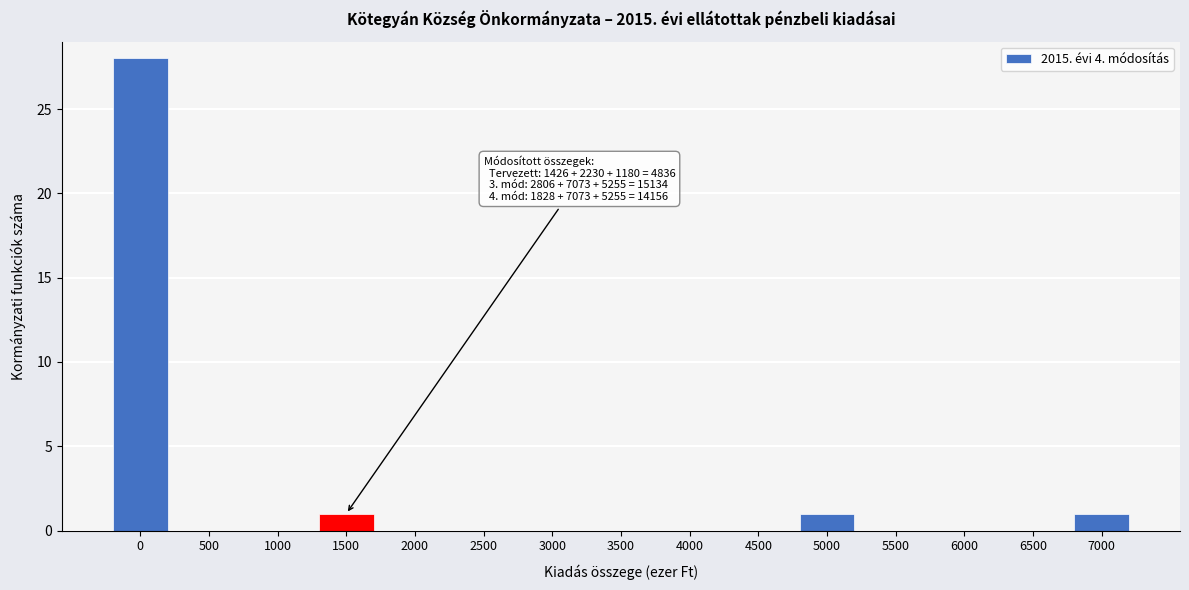

Reading left to right, what are all the values shown in this chart?

0=28	500=0	1000=0	1500=1	2000=0	2500=0	3000=0	3500=0	4000=0	4500=0	5000=1	5500=0	6000=0	6500=0	7000=1